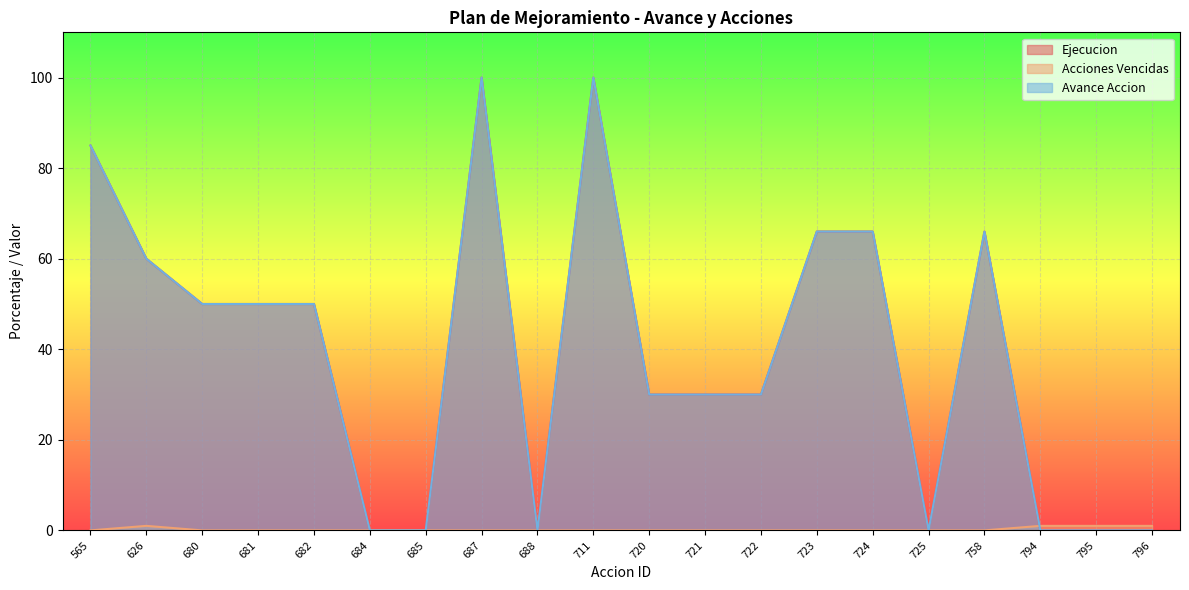

Which series has the widest spread of values?

Ejecucion